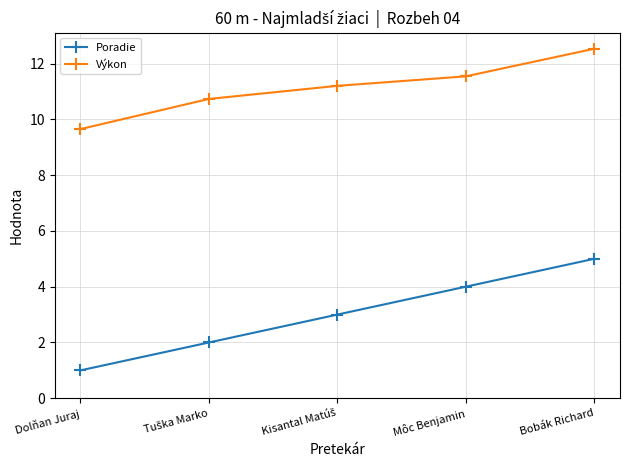

Does the chart display data point markers on the line(s)?

Yes